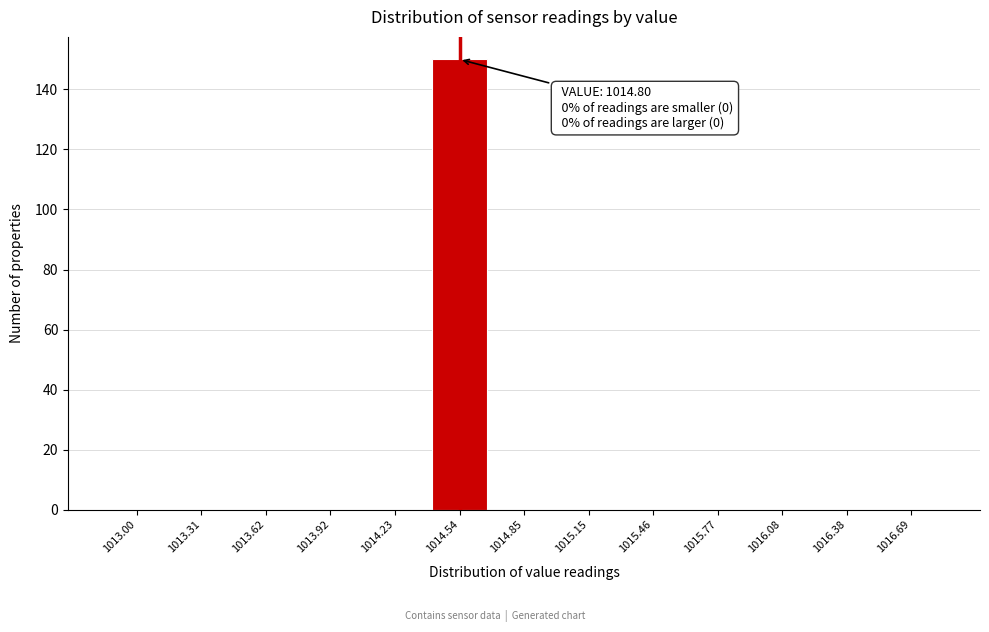

Reading left to right, list all the values displayed in this chart.

1013.00=0	1013.31=0	1013.62=0	1013.92=0	1014.23=0	1014.54=150	1014.85=0	1015.15=0	1015.46=0	1015.77=0	1016.08=0	1016.38=0	1016.69=0